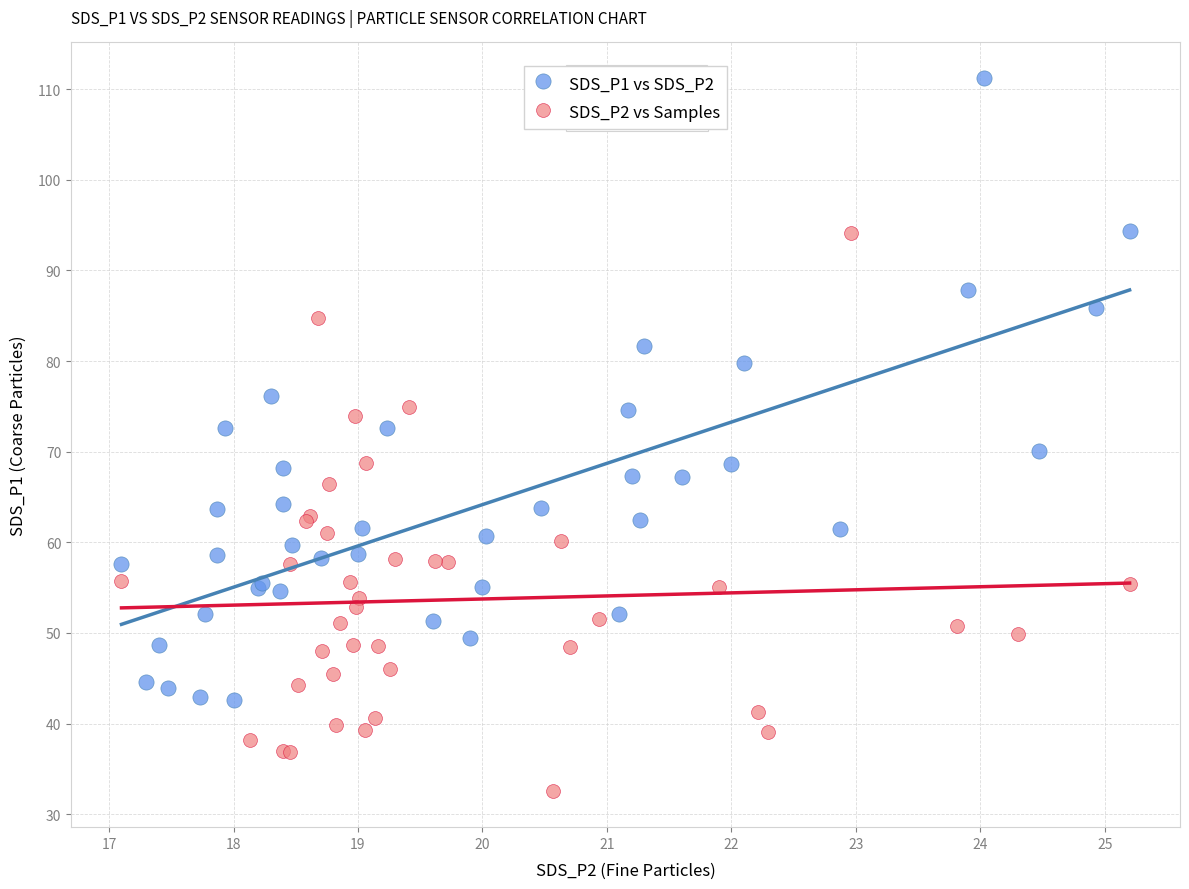

What are all the series names shown in the legend?

SDS_P1 vs SDS_P2, SDS_P2 vs Samples